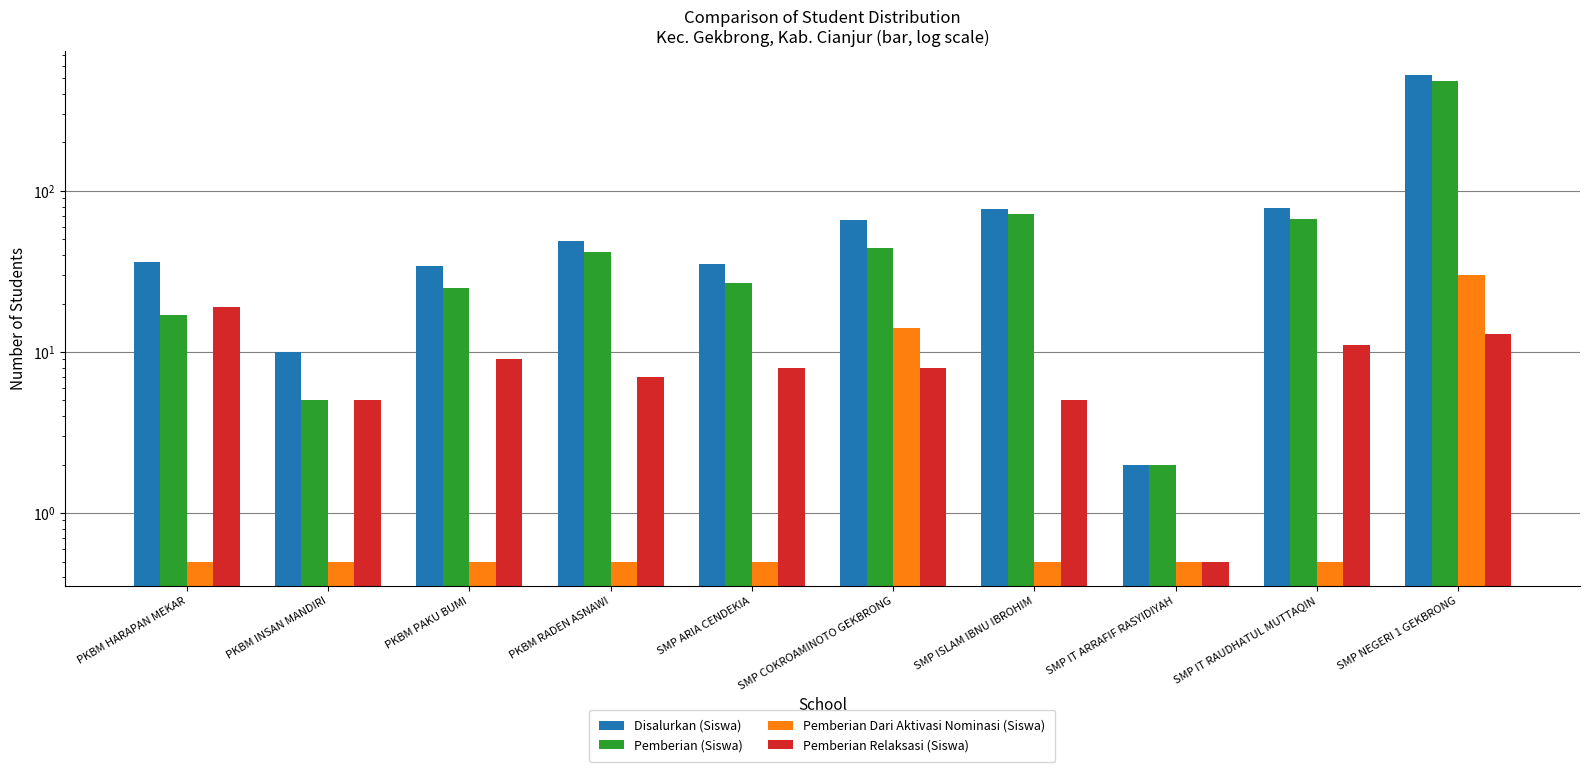

What is the sum of the Disalurkan (Siswa) values at SMP IT RAUDHATUL MUTTAQIN and PKBM RADEN ASNAWI?

127.0